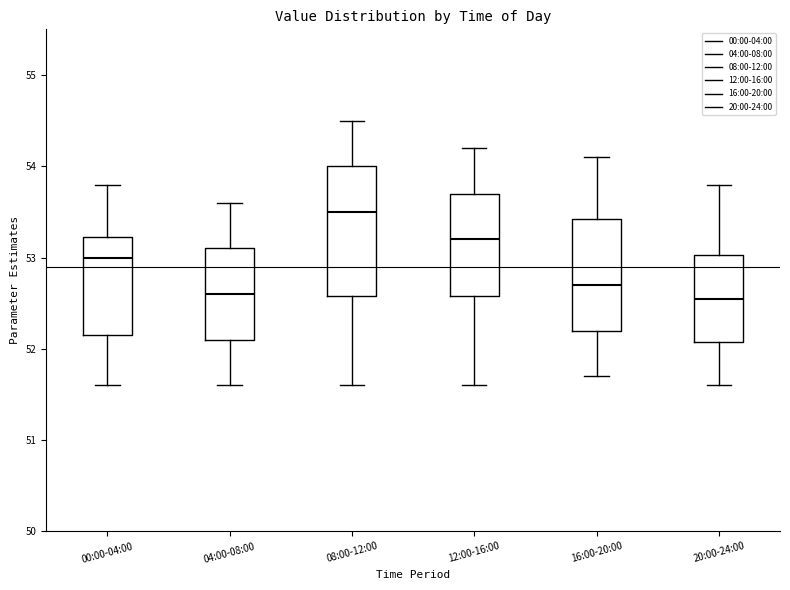

Where does the lower whisker of the box for 16:00-20:00 end on the y-axis? The values are not printed on the chart, so give them approximately, as read against the axis.

51.7